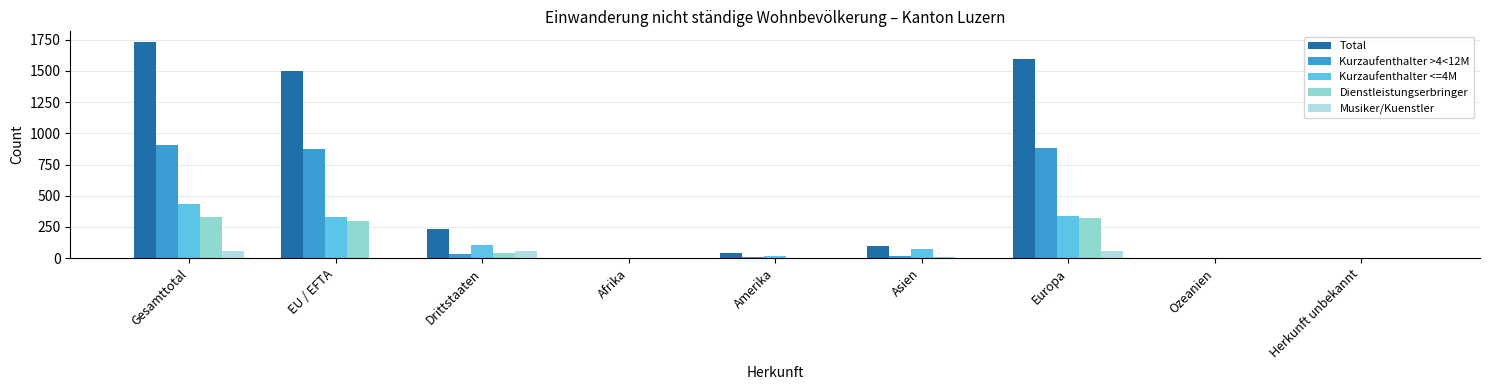

What is the maximum value shown in the chart?

1731